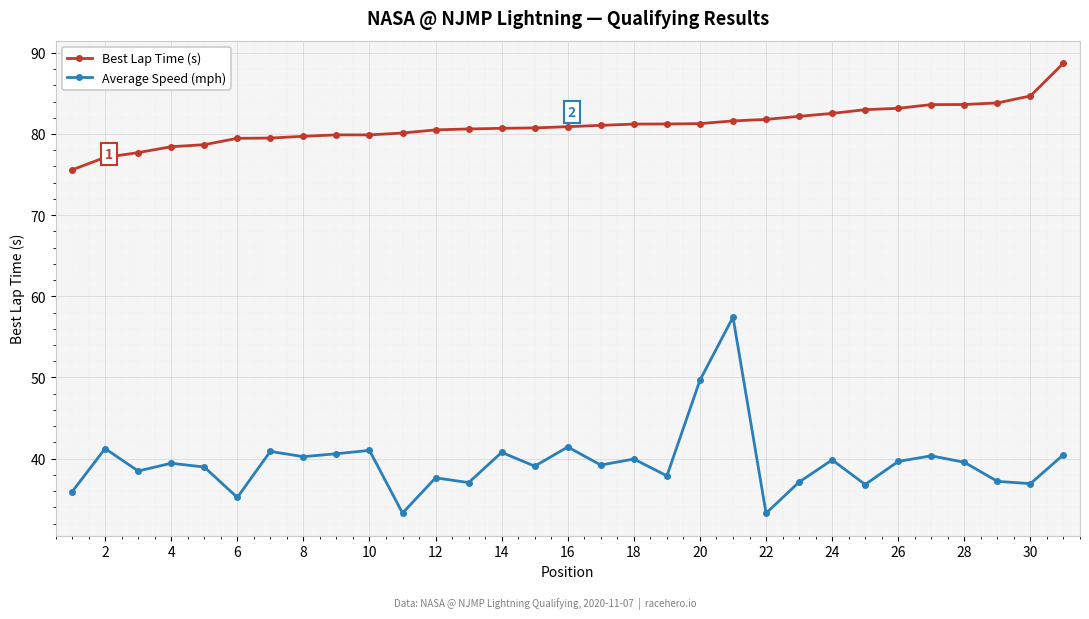

What is the smallest value displayed?

33.3